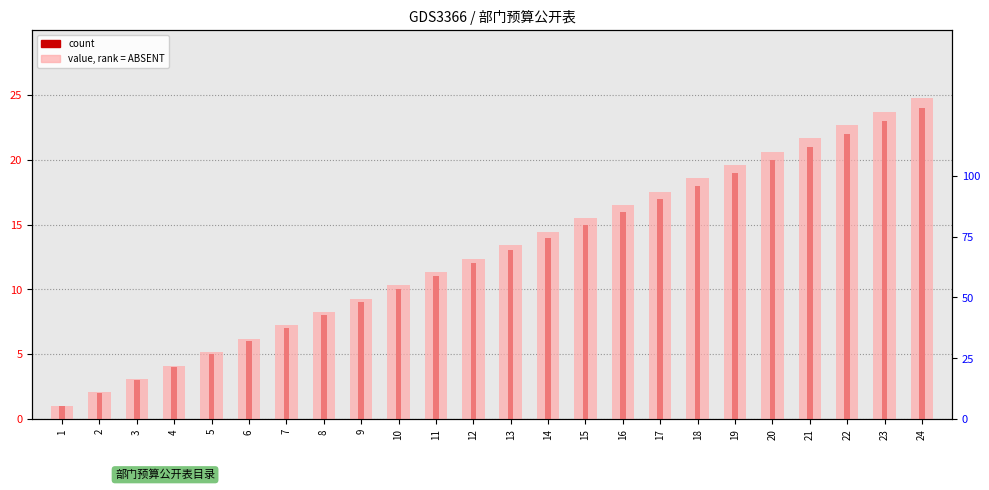

Count the number of categories in the chart.

24